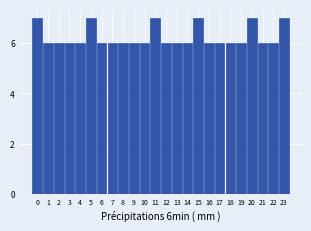

Reading left to right, extract all data points from this chart.

0=7	1=6	2=6	3=6	4=6	5=7	6=6	7=6	8=6	9=6	10=6	11=7	12=6	13=6	14=6	15=7	16=6	17=6	18=6	19=6	20=7	21=6	22=6	23=7